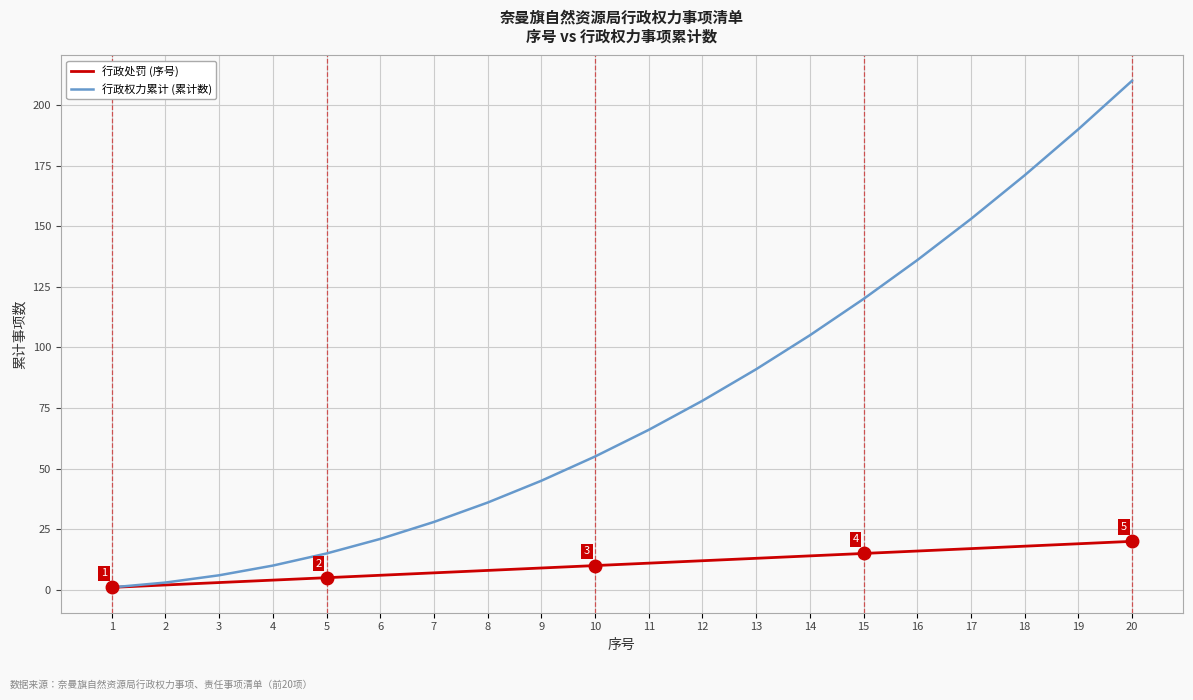

Reading left to right, what are all the values shown in this chart?

行政处罚 (序号): 1=1	2=2	3=3	4=4	5=5	6=6	7=7	8=8	9=9	10=10	11=11	12=12	13=13	14=14	15=15	16=16	17=17	18=18	19=19	20=20
行政权力累计 (累计数): 1=1	2=3	3=6	4=10	5=15	6=21	7=28	8=36	9=45	10=55	11=66	12=78	13=91	14=105	15=120	16=136	17=153	18=171	19=190	20=210